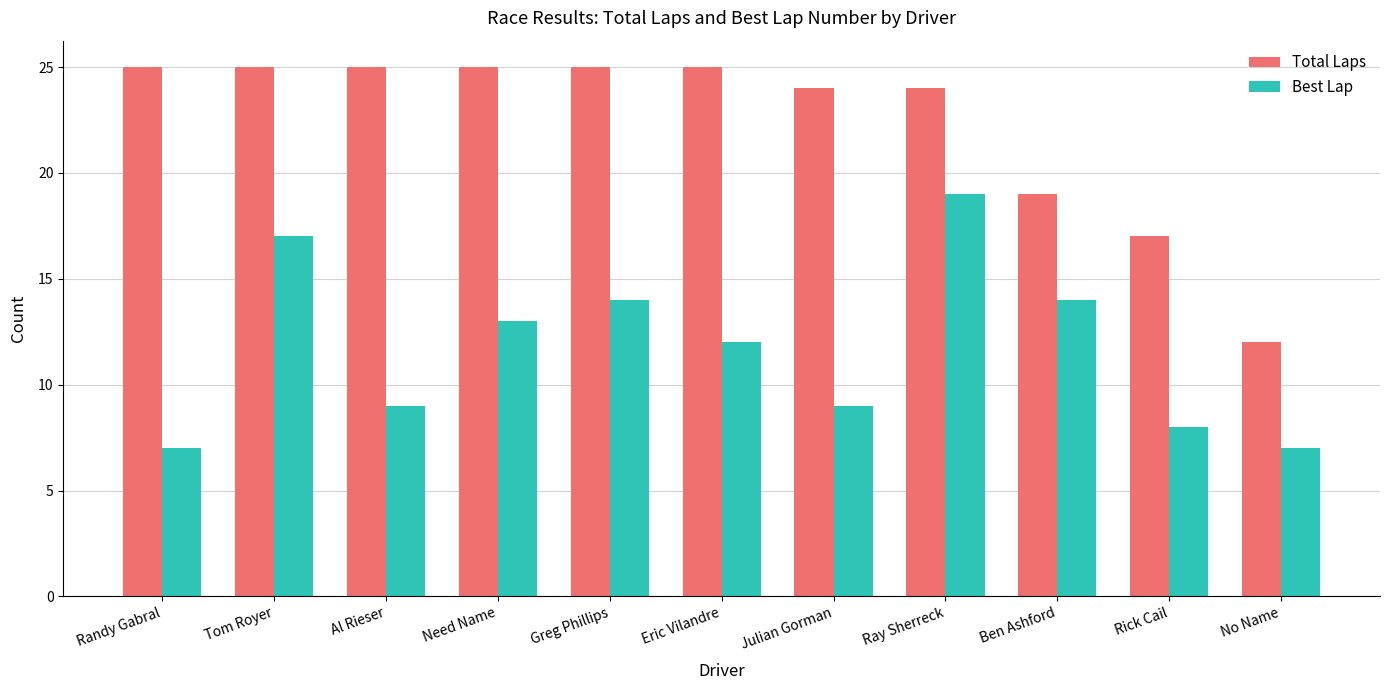

How many groups of bars are there?

11